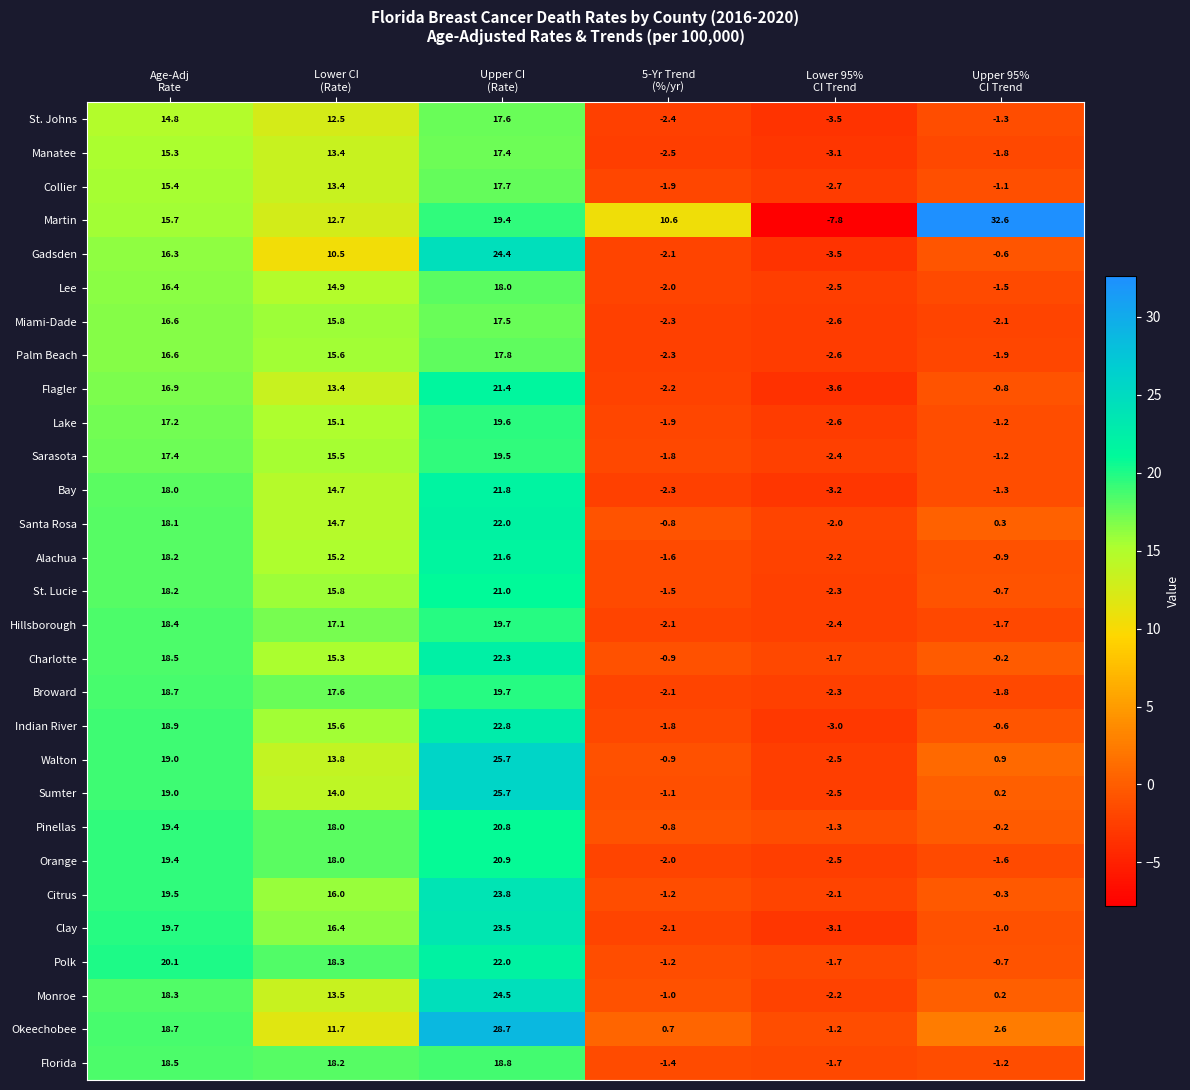

What is the difference between the maximum and minimum values in the Palm Beach series?

20.4